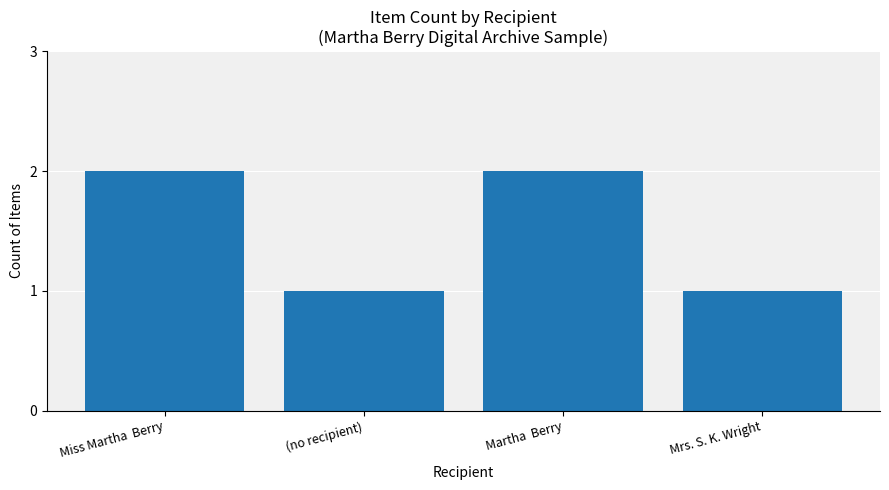

What is the greatest value displayed?

2